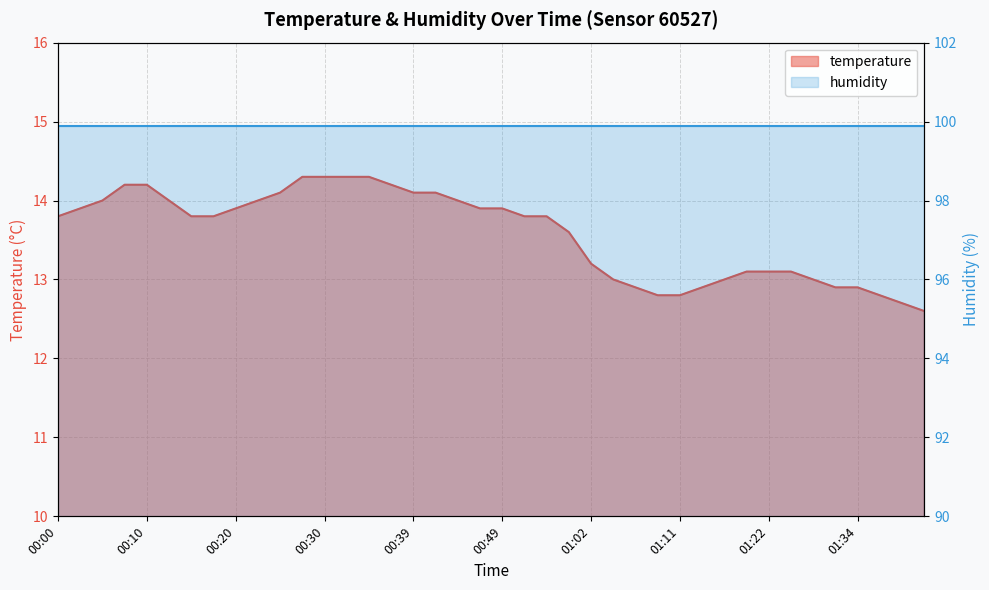

What position from the left is 00:10?

5